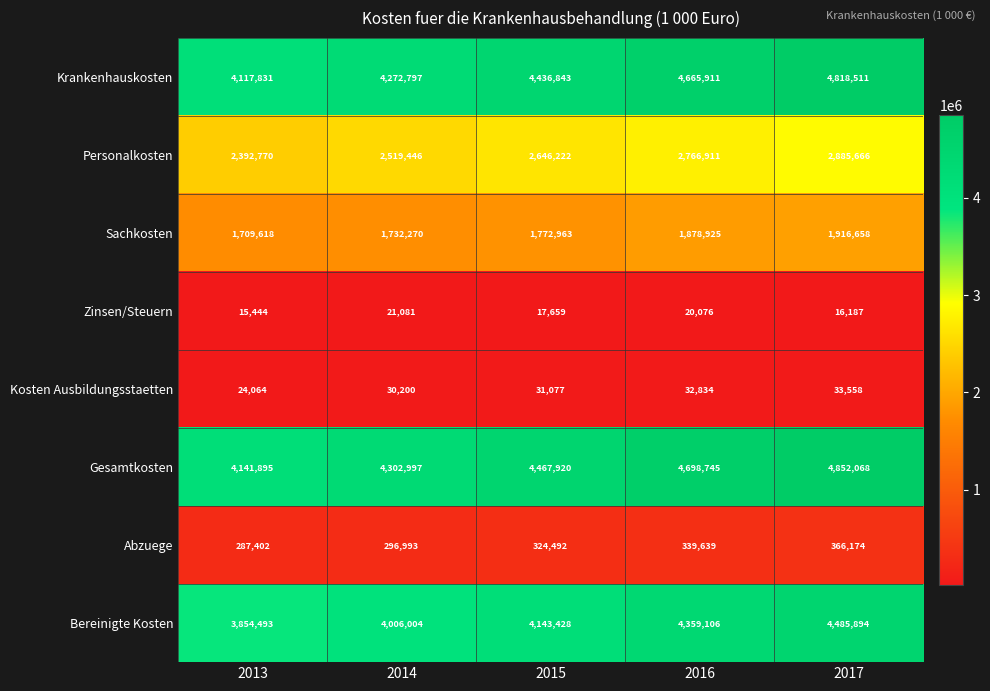

Which series has the largest total across all categories?

Gesamtkosten